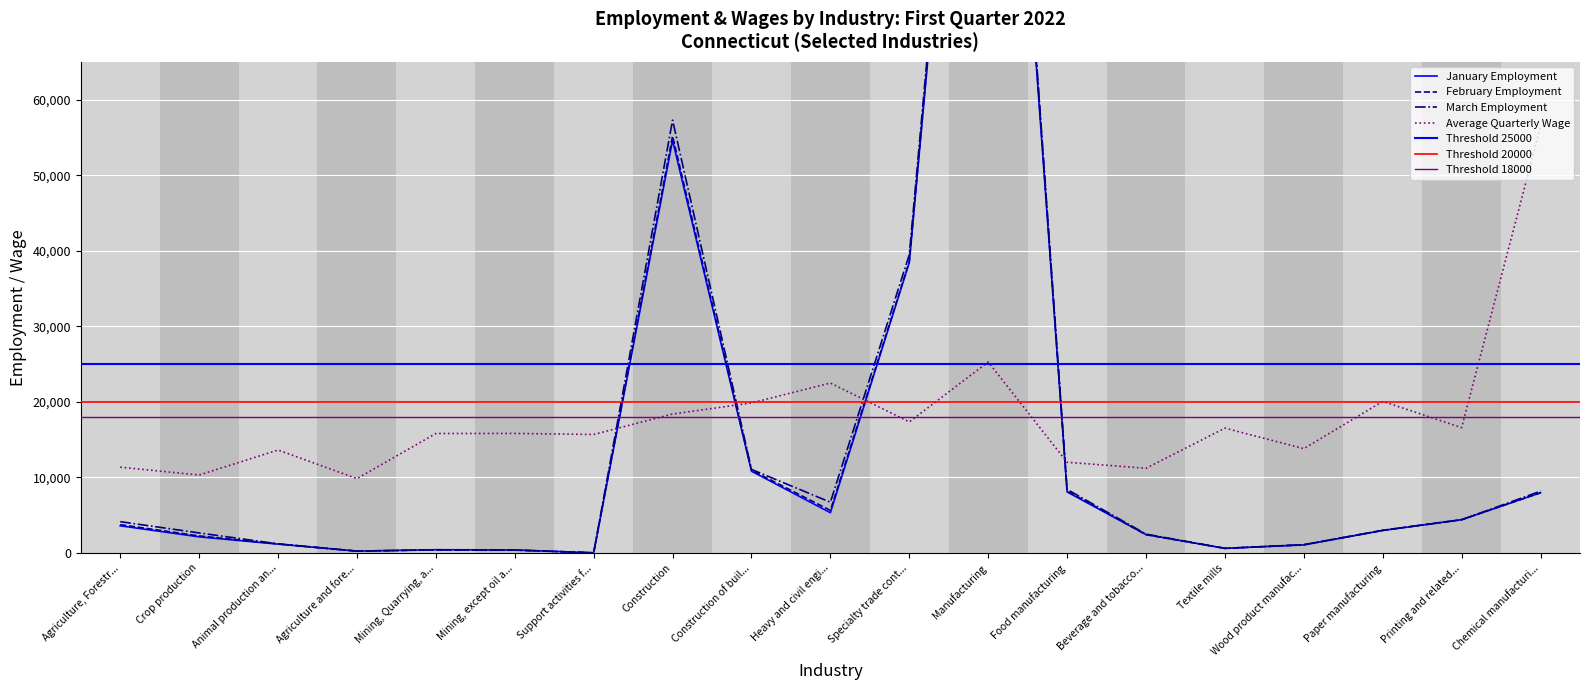

What is the difference between the maximum and minimum values in the January Employment series?

152637